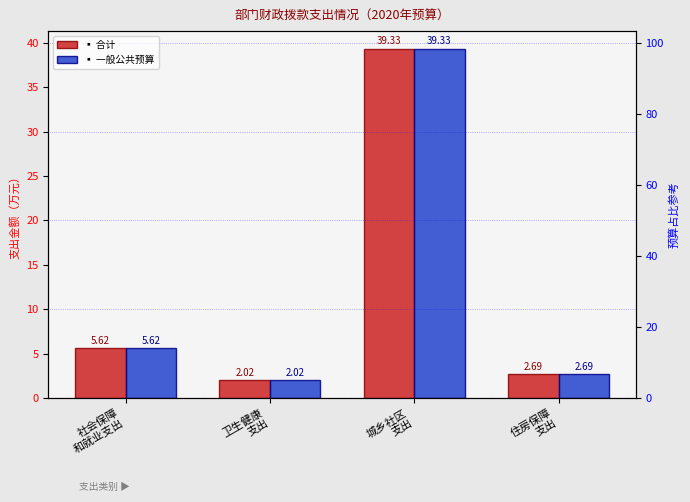

How many series are shown in this chart?

2